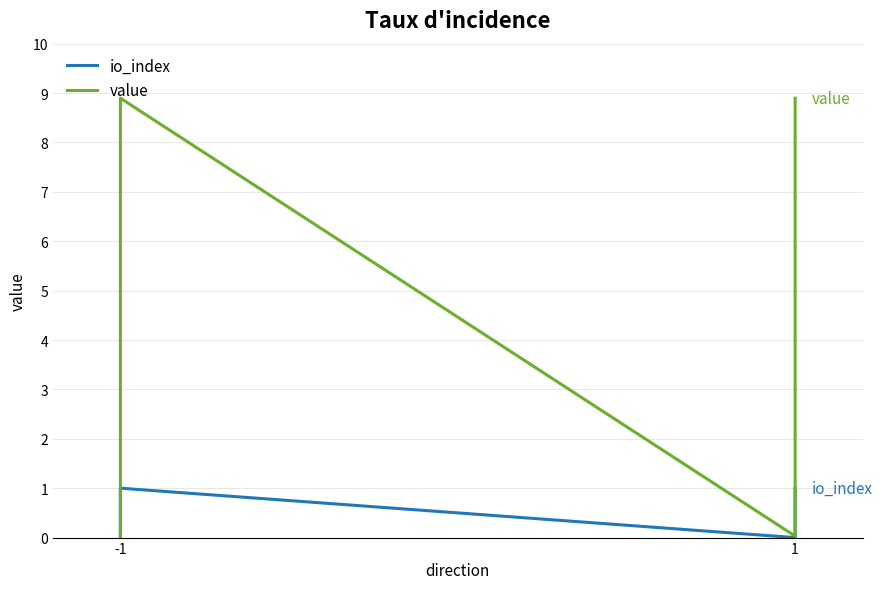

True or false: value and io_index intersect in this chart.

False